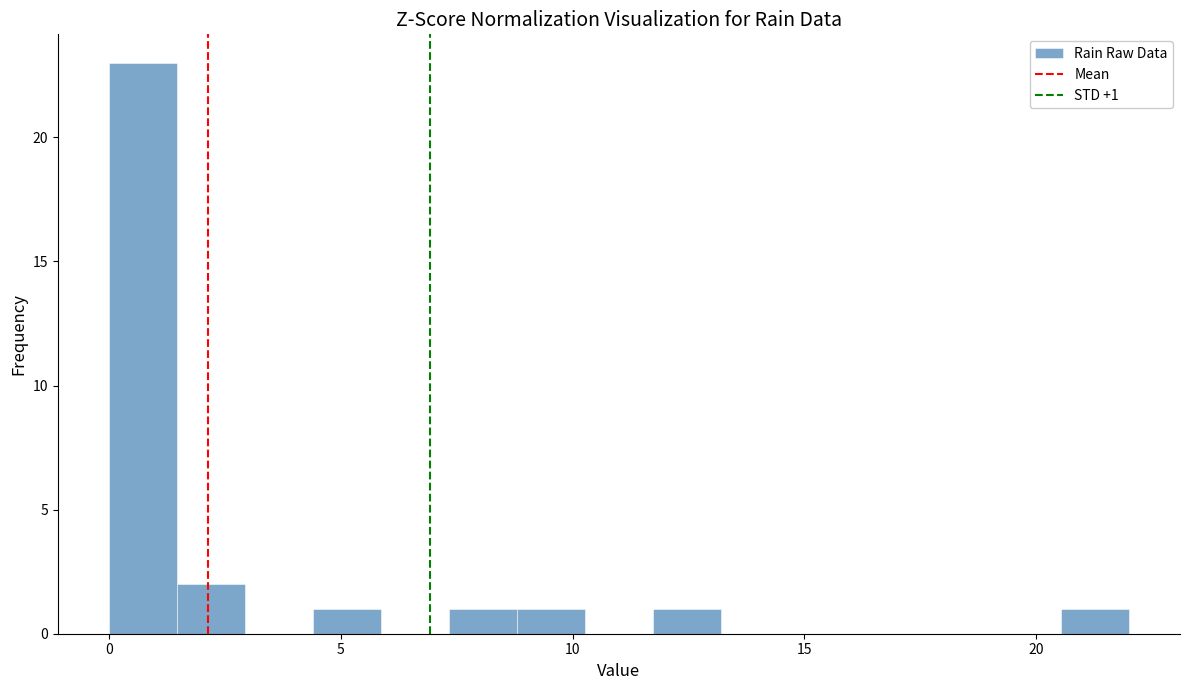

Read against the x-axis, roughly where is the centre of the tallest bar?

0.5